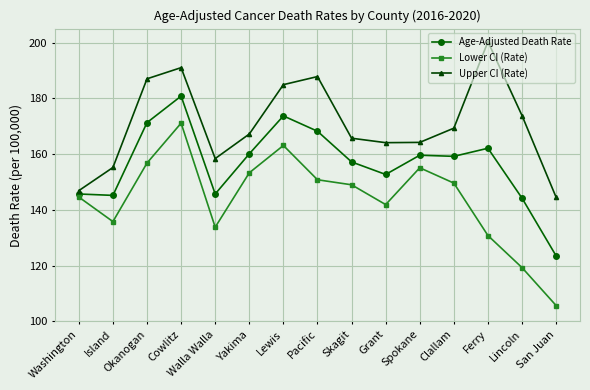

True or false: Age-Adjusted Death Rate has more than 0 points higher than both neighbors.

True